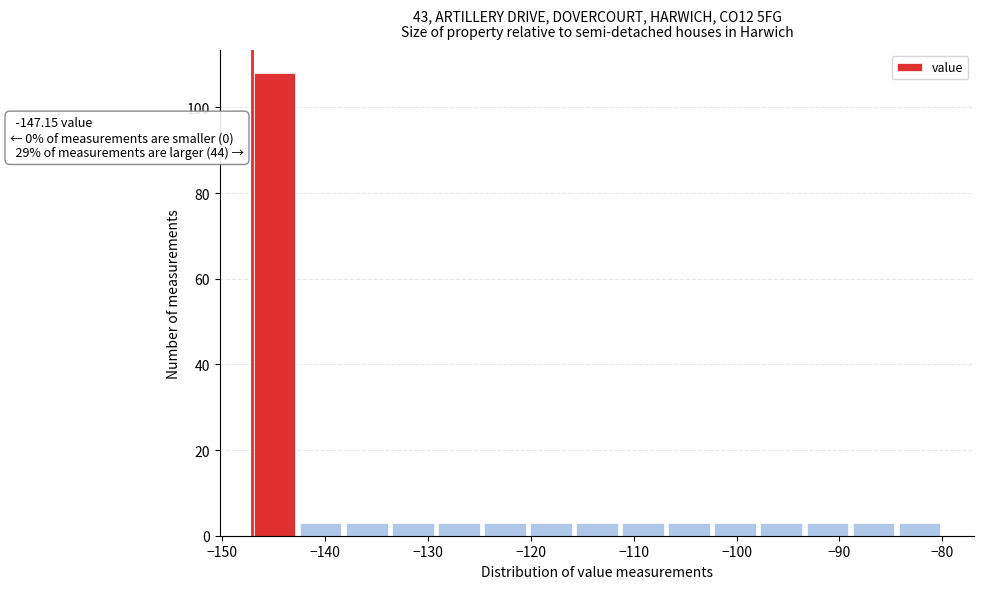

Which range on the x-axis has the tallest bar?

-147 to -143